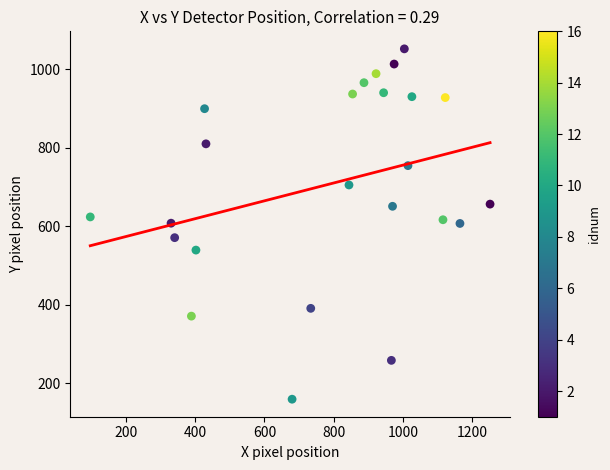

What is the range of X values (max minus min)?

1155.6